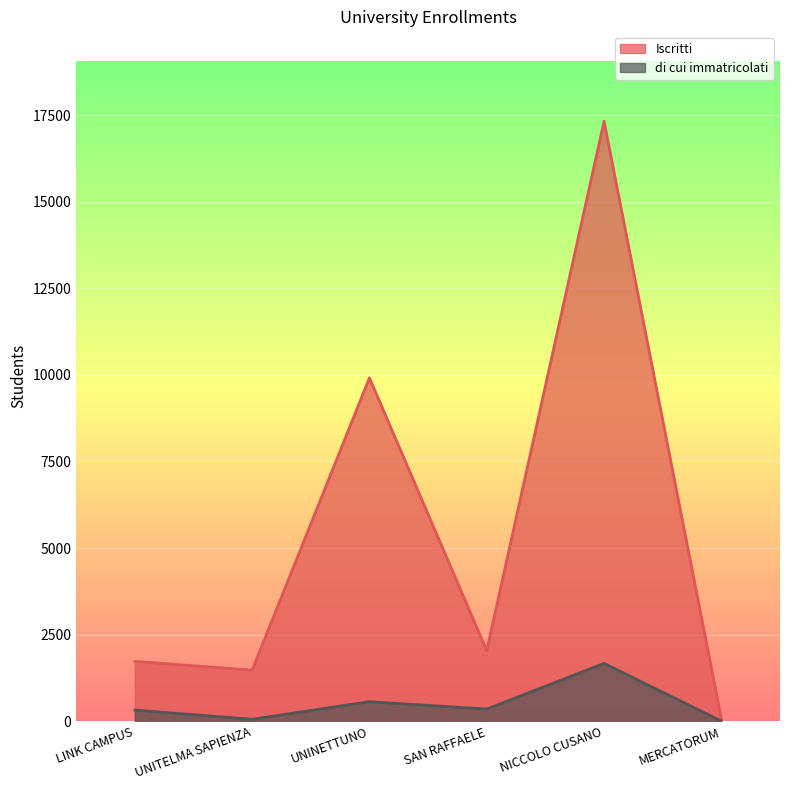

At which label does di cui immatricolati first exceed 352?

UNINETTUNO